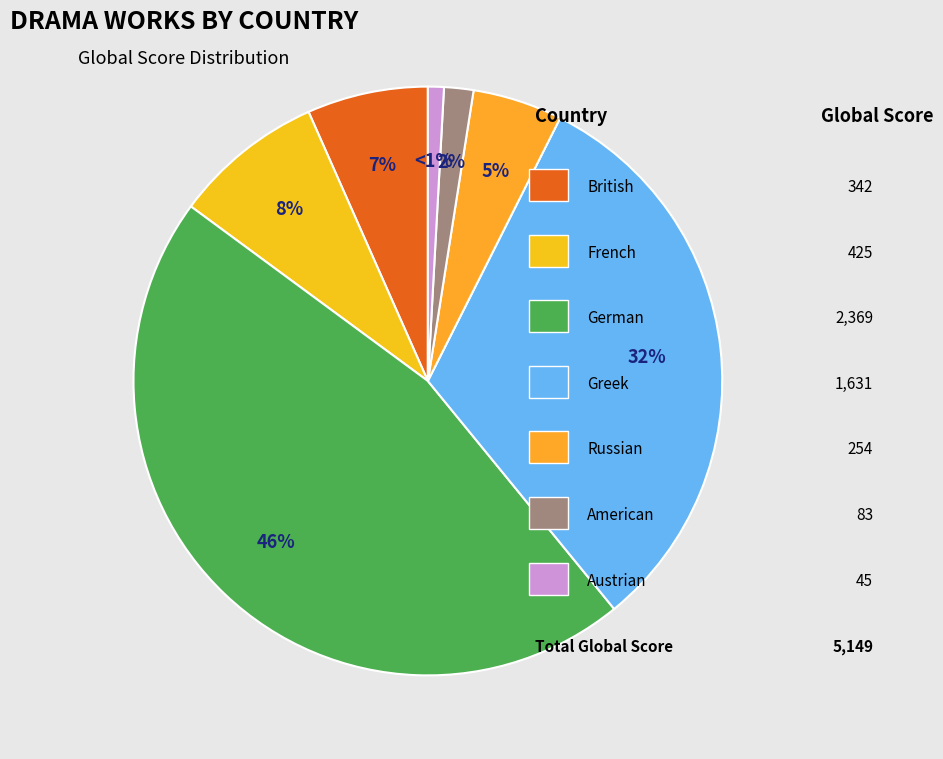

Count the number of slices in the pie.

7